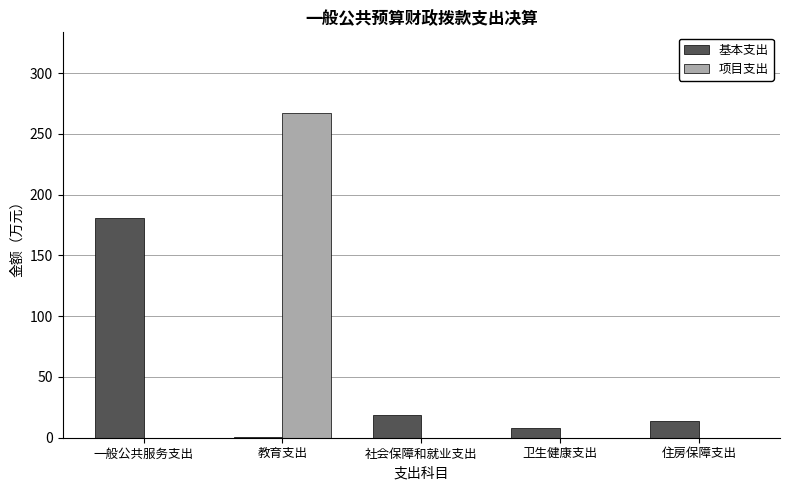

At which label is 基本支出 closest to 90?

社会保障和就业支出